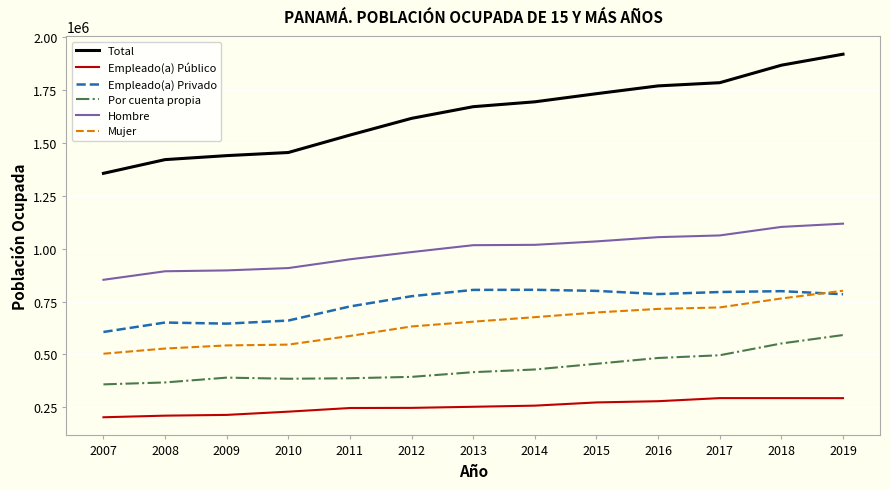

In Empleado(a) Privado, how many points are lower than both neighbors (excluding endpoints)?

2